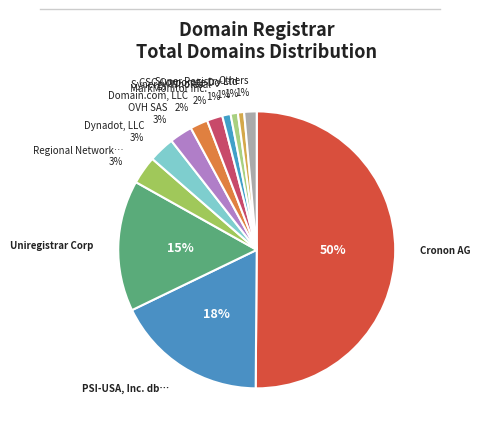

Count the number of slices in the pie.

12